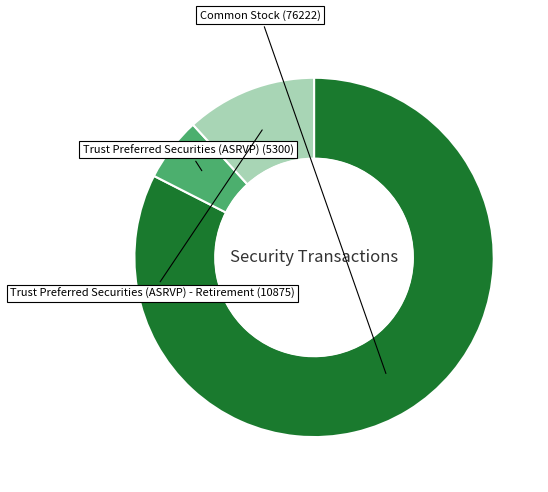

Is there a majority slice in this chart?

Yes